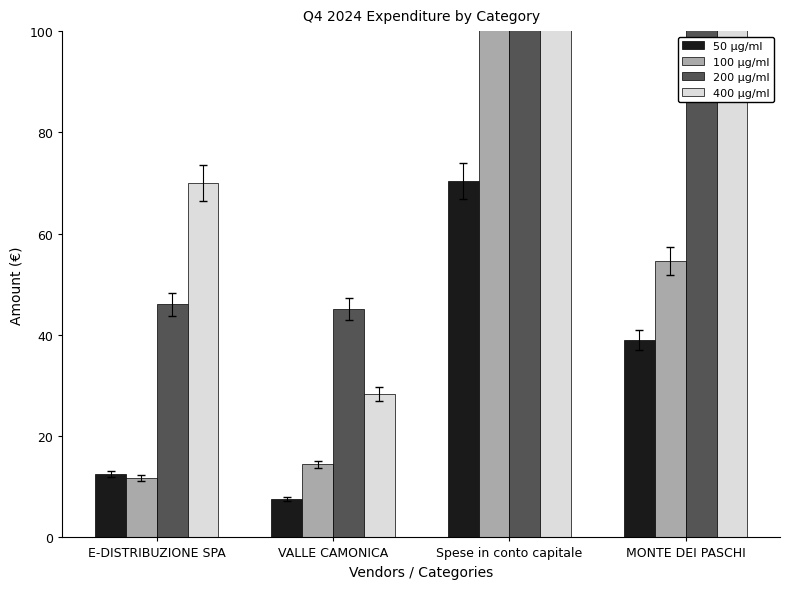

At which category does the chart reach its peak across all series?

Spese in conto capitale